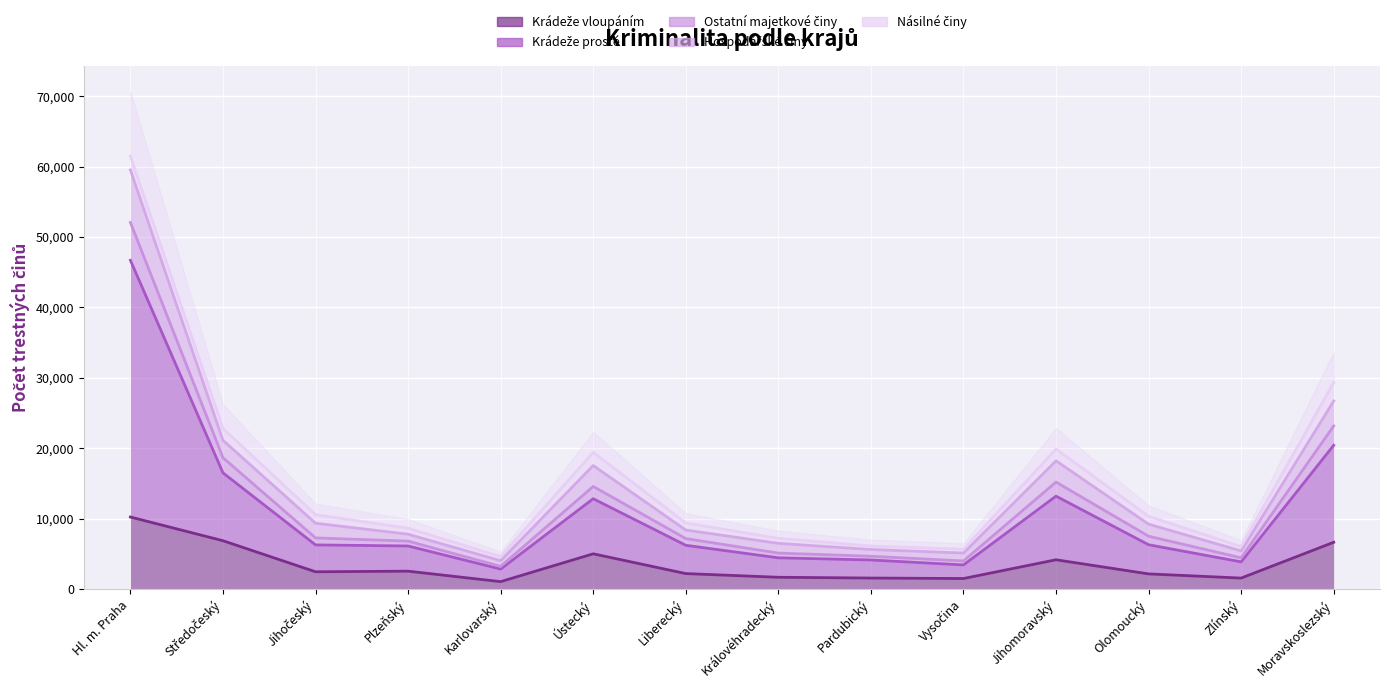

What is the spread (max minus min) of values at Jihočeský?

8112